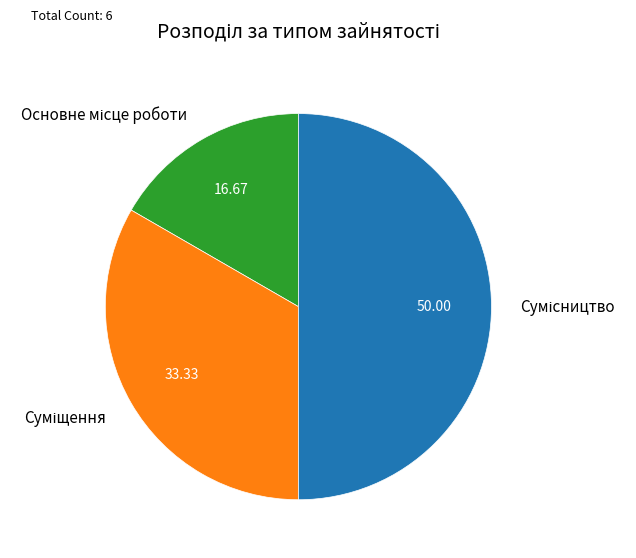

How many slices are in this pie chart?

3